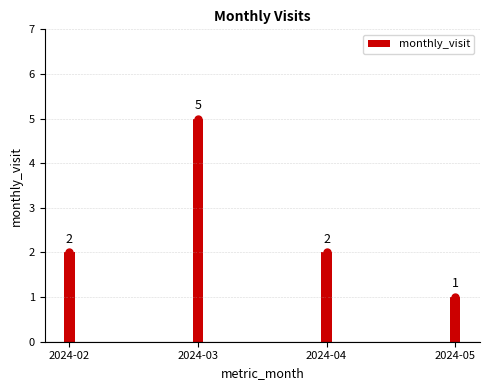

Reading left to right, extract all data points from this chart.

2	5	2	1